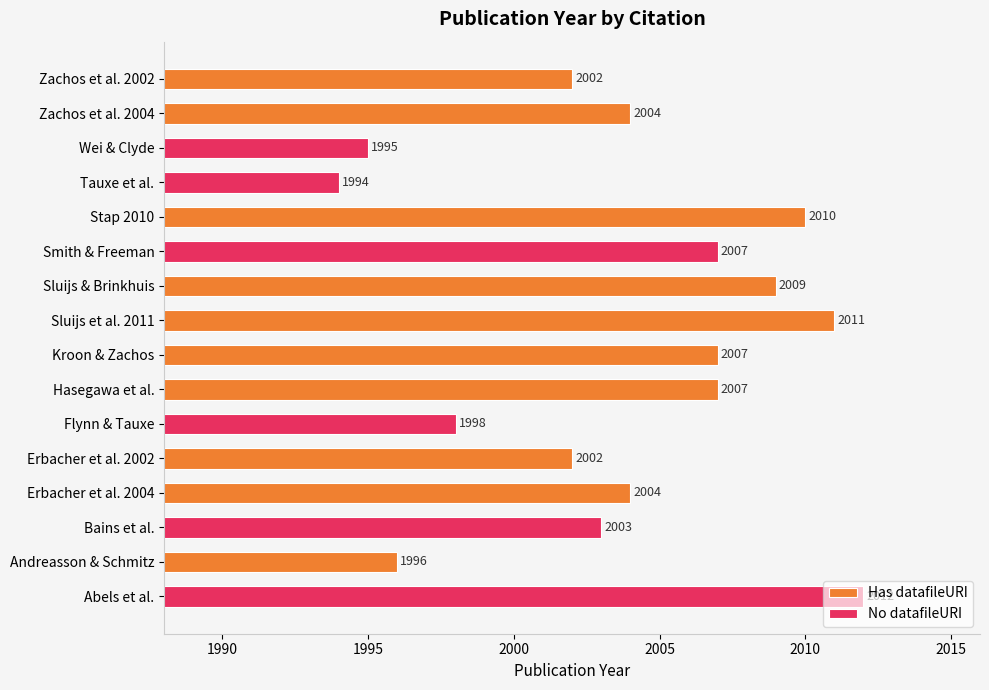

Does the chart contain any negative values?

No